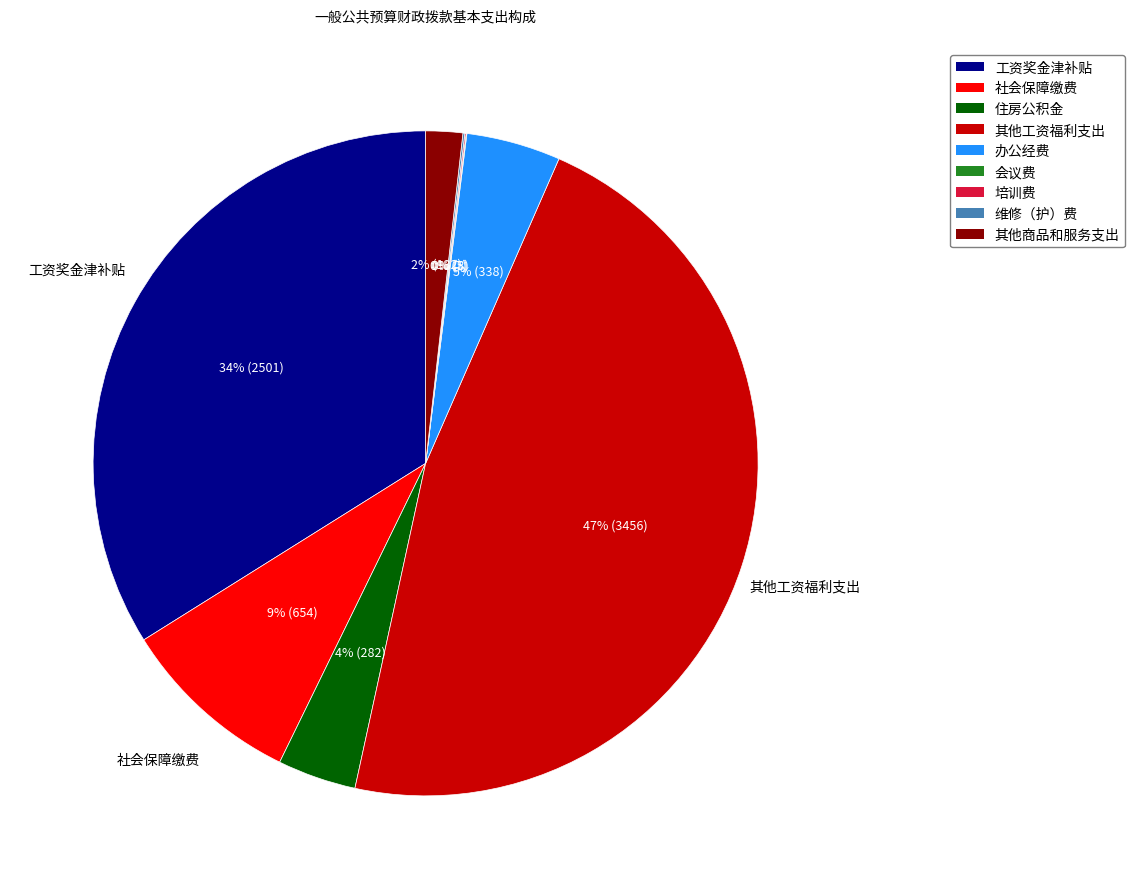

Does 工资奖金津补贴 represent more than half of the total?

No